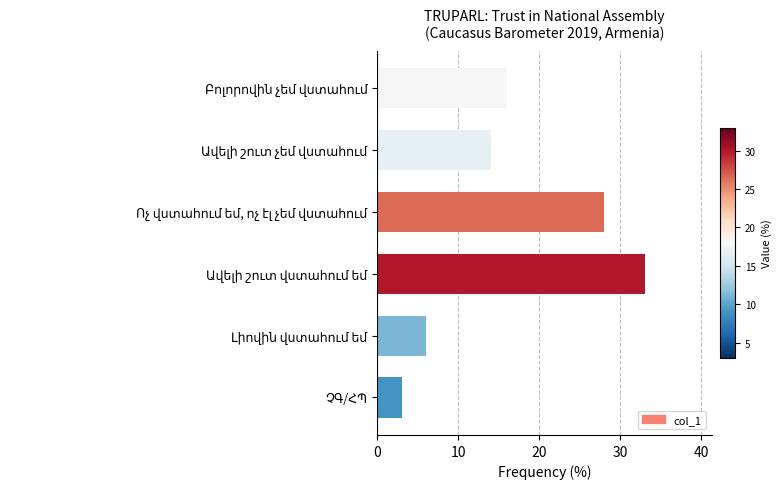

What is the average value?

17